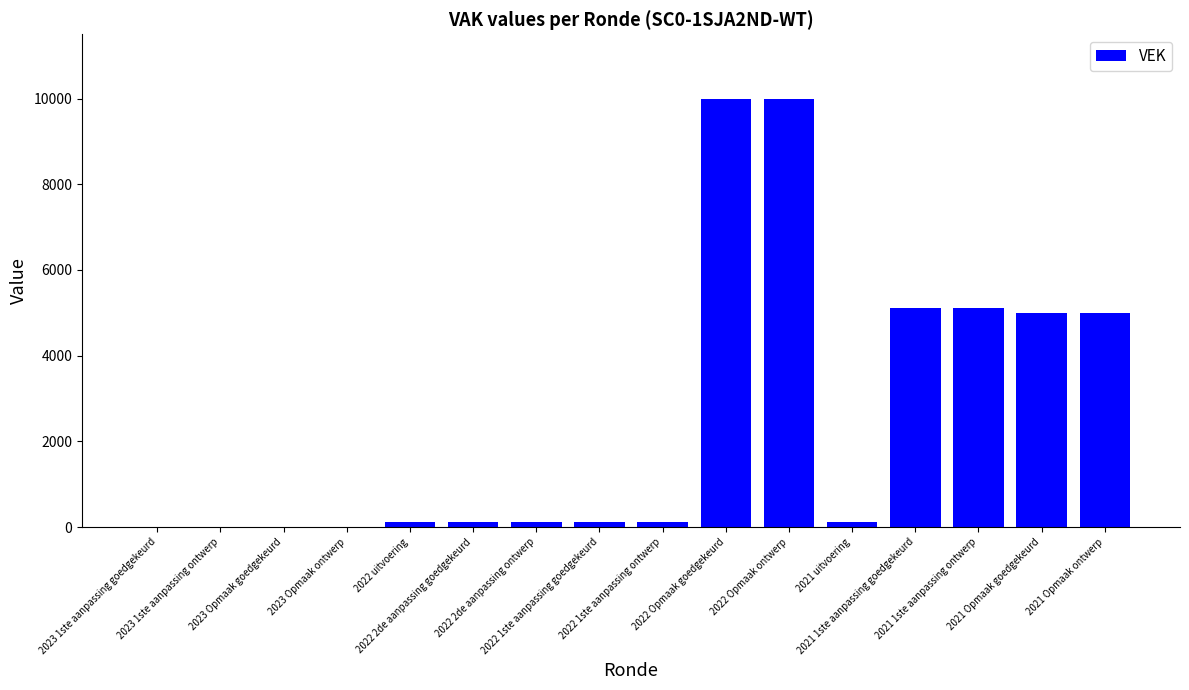

What is the maximum value shown in the chart?

10000